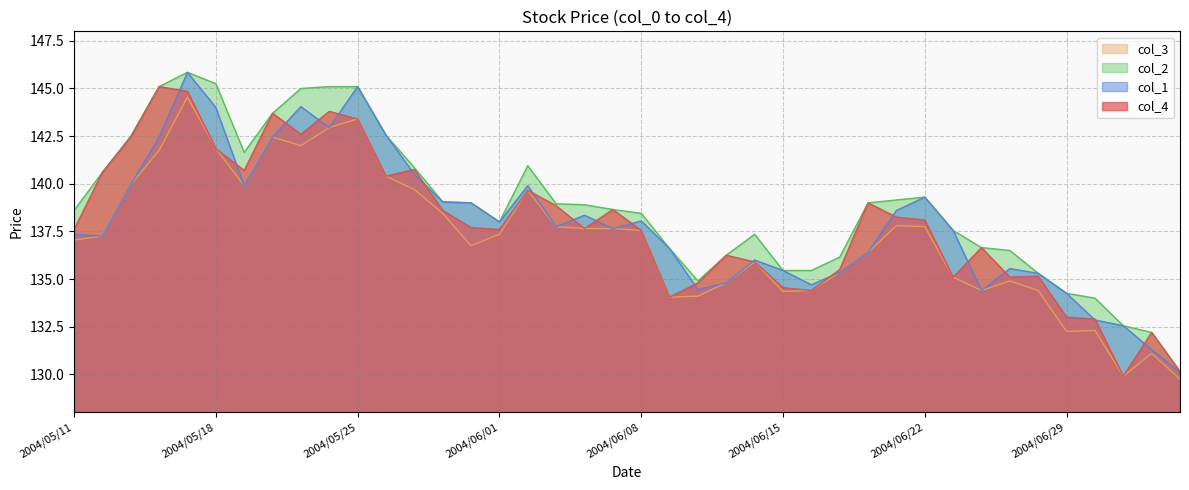

Which category has the highest value across all series?

2004/05/17